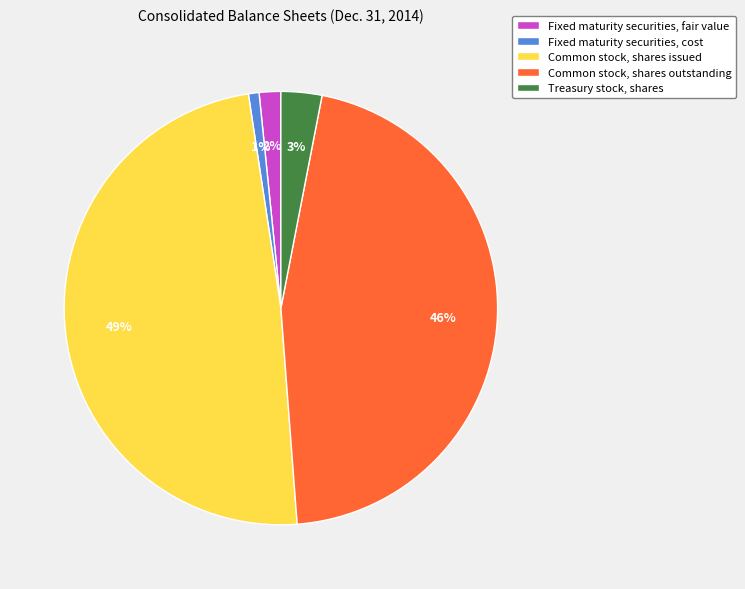

Is the sum of Fixed maturity securities, fair value and Common stock, shares issued greater than half?

Yes